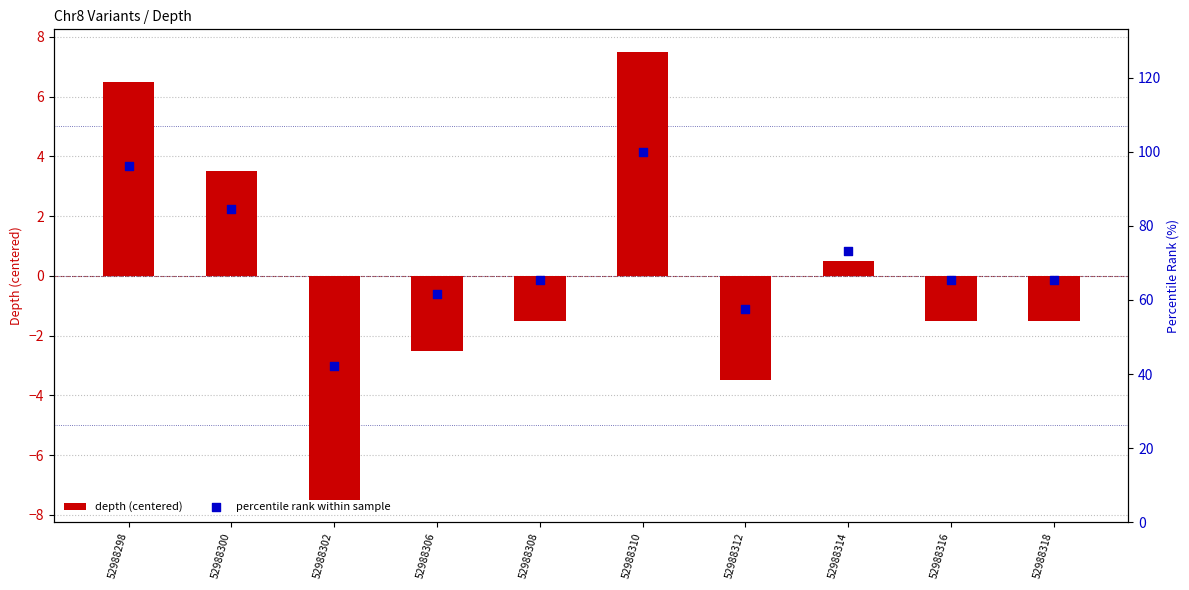

Which series has the widest spread of Y values?

percentile rank within sample